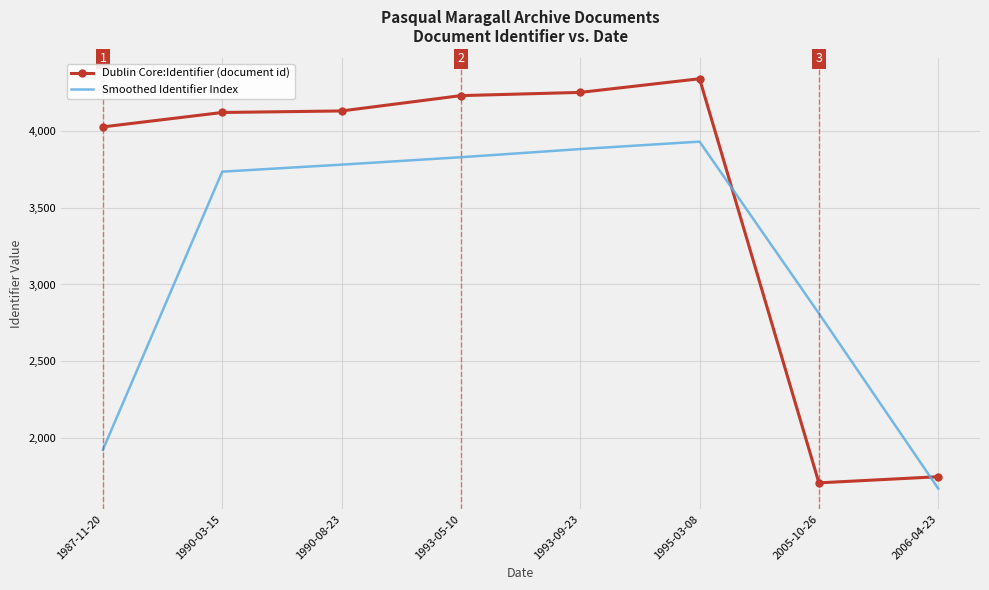

Where does the Smoothed Identifier Index series first go above 3781?

1990-08-23